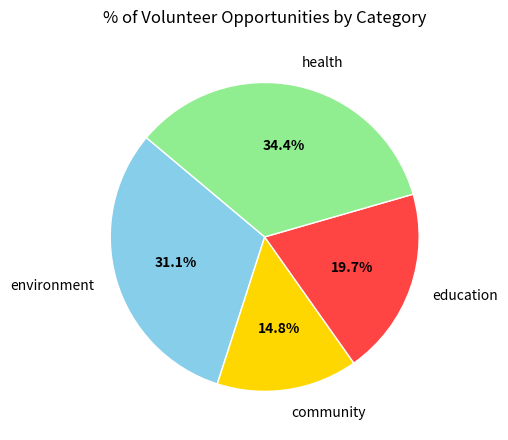

Is health the majority of the pie?

No